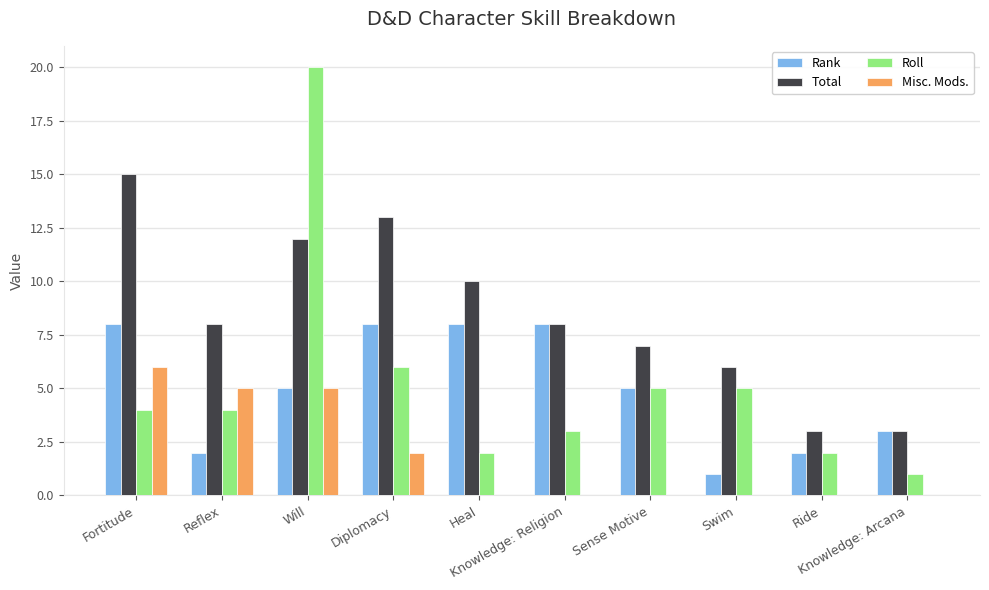

Which series has the largest total across all categories?

Total